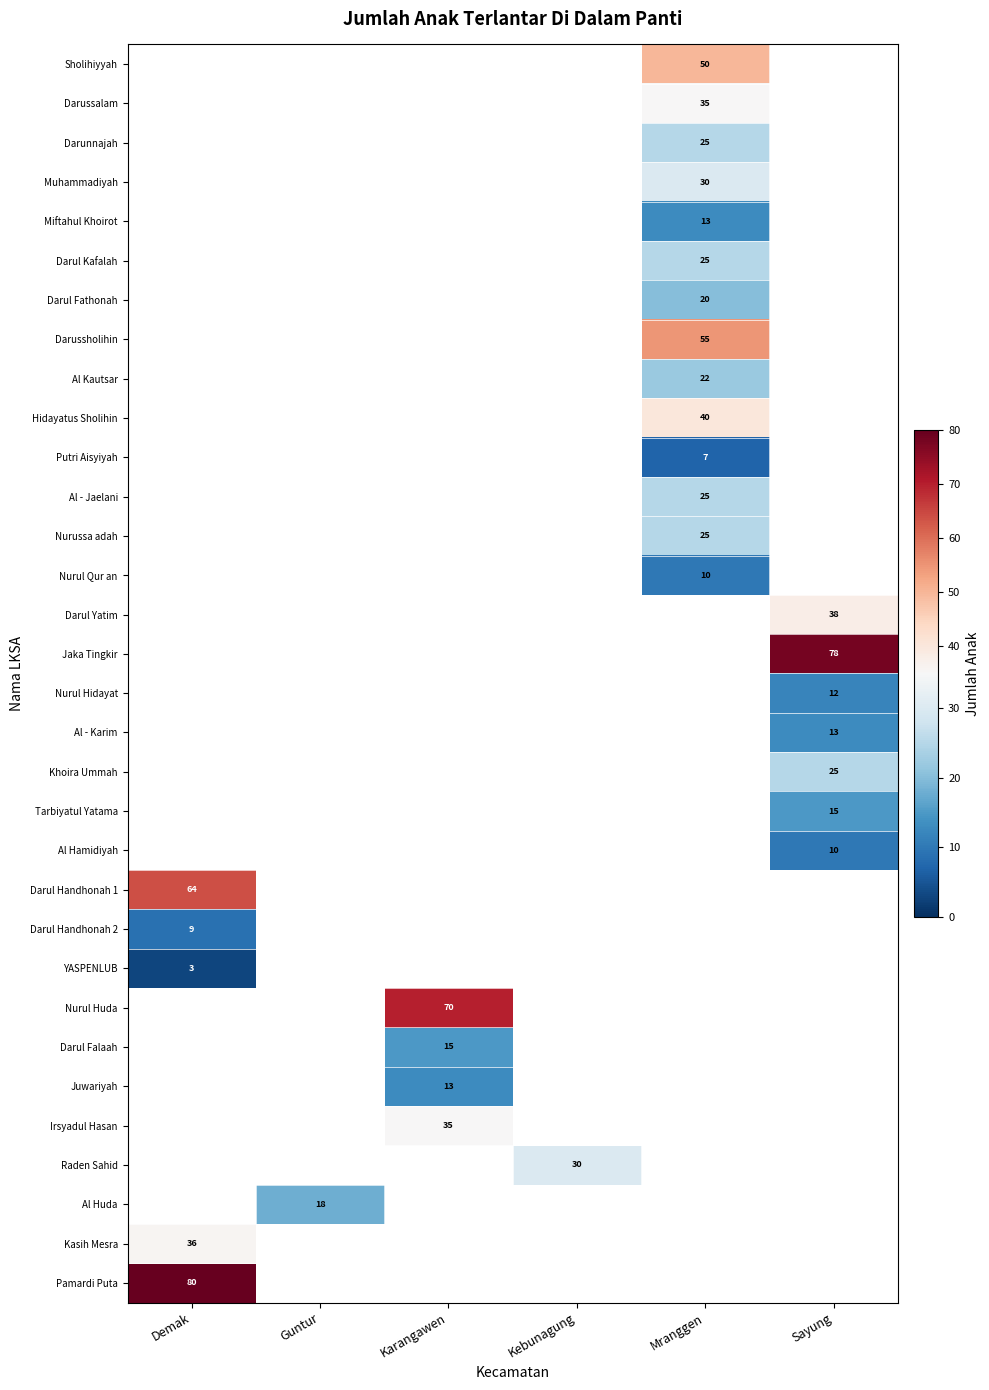

The value of Darul Handhonah 2 at Demak is 9. True or false?

True